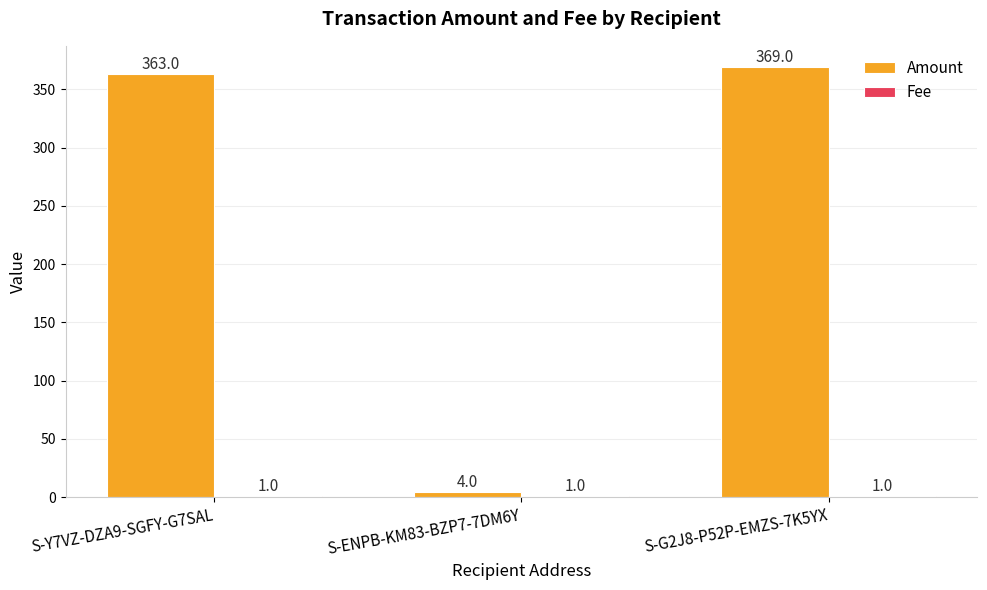

At which category does the chart reach its peak across all series?

S-G2J8-P52P-EMZS-7K5YX